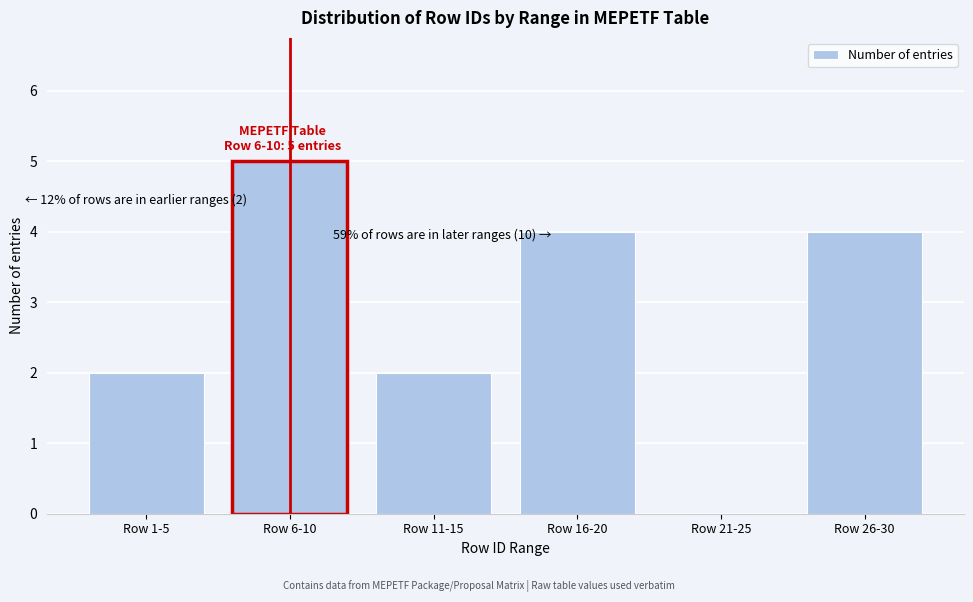

Reading right to left, extract all data points from this chart.

Row 26-30=4	Row 21-25=0	Row 16-20=4	Row 11-15=2	Row 6-10=5	Row 1-5=2